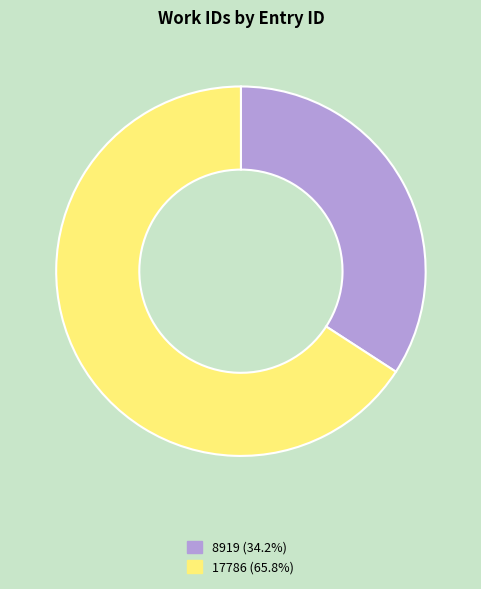

Do 8919 and 17786 together represent more than half of the pie?

Yes